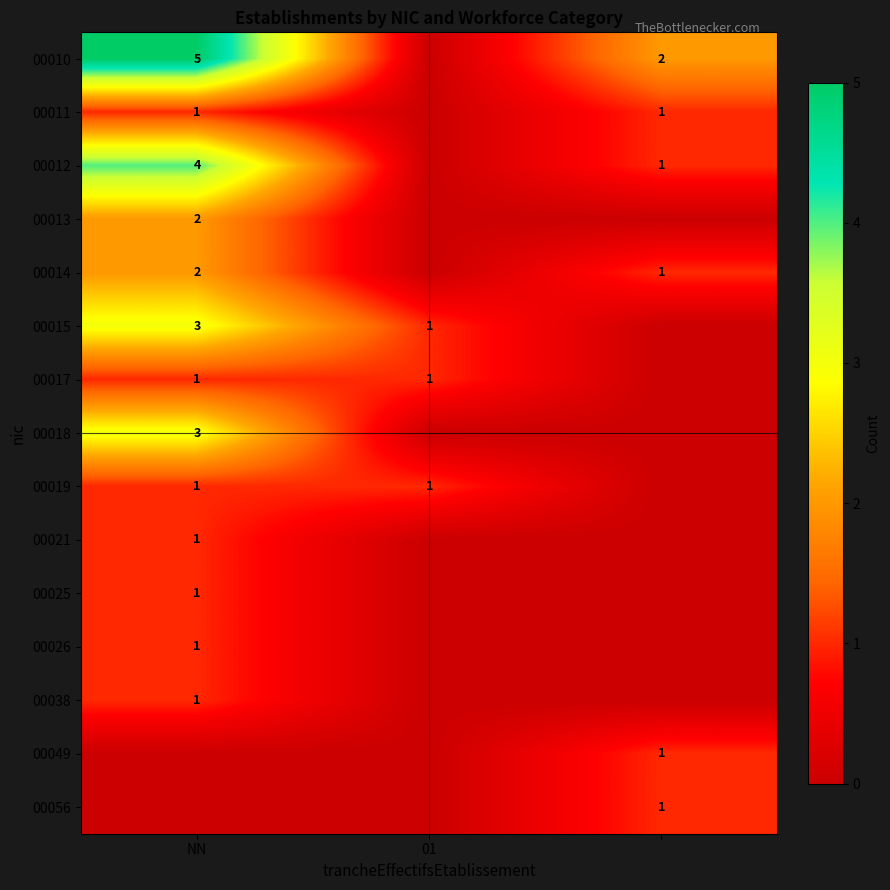

Is it true that 00010 equals 5 at NN?

True